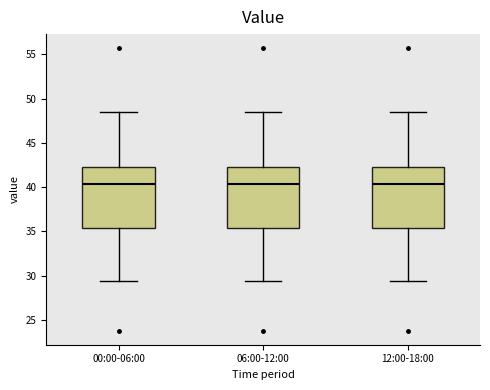

Where is the upper edge of the box for 00:00-06:00 on the y-axis? The values are not printed on the chart, so give them approximately, as read against the axis.

42.0